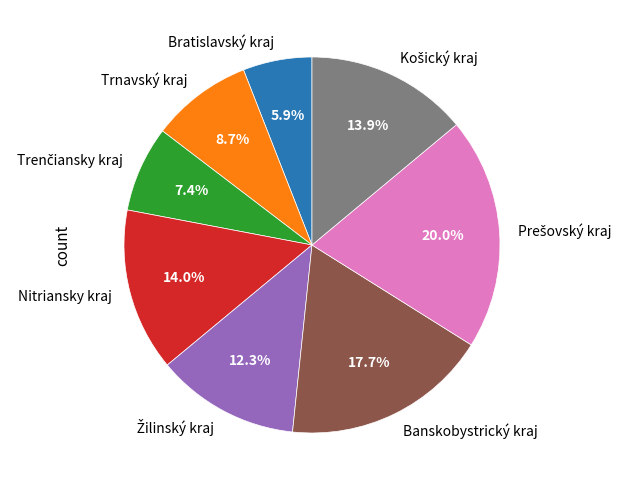

What portion of the pie excludes Trnavský kraj?

91.3%